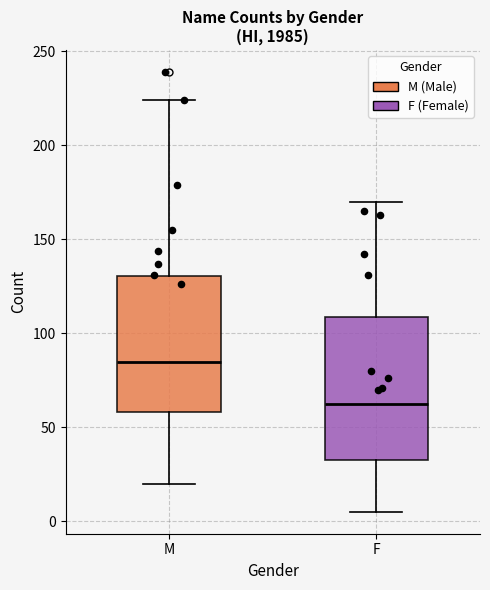

Which box has the highest median line?

M